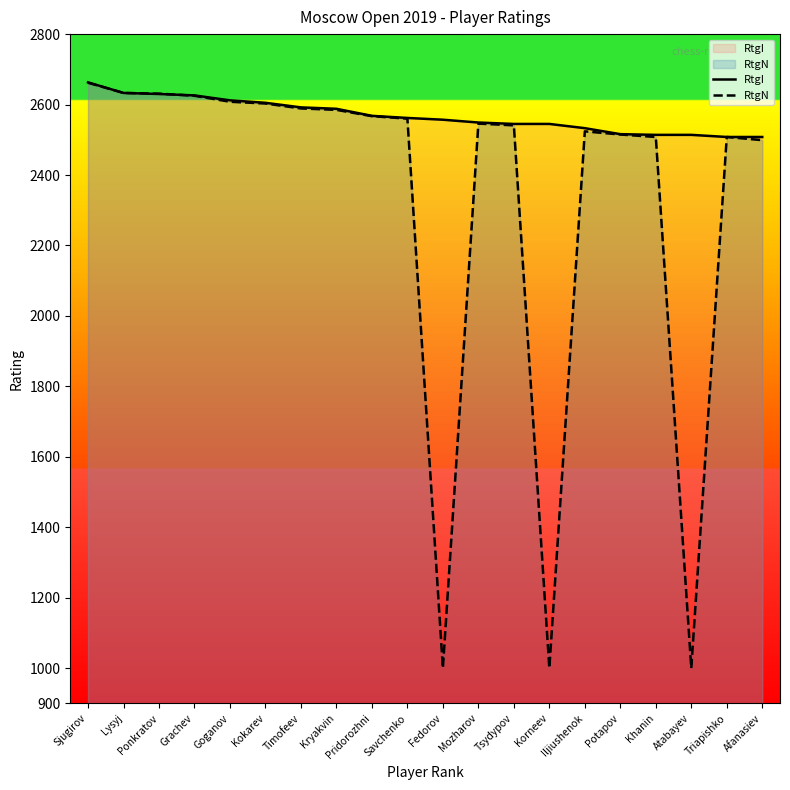

What is the sum of all RtgN values?

46704